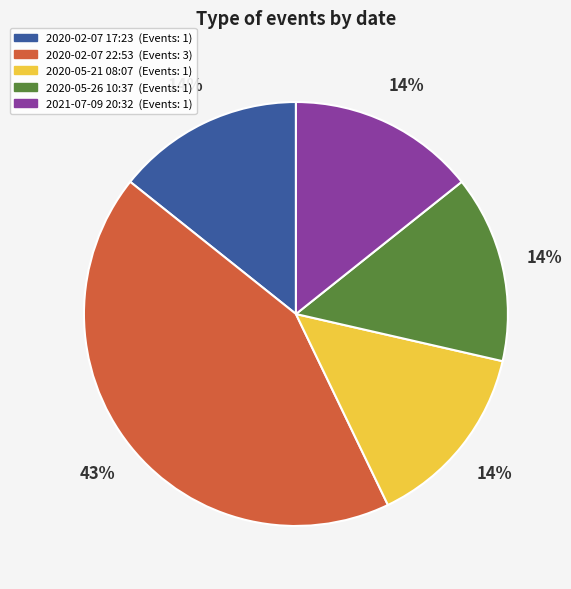

The 2021-07-09 20:32 slice represents 14% of the pie. True or false?

True